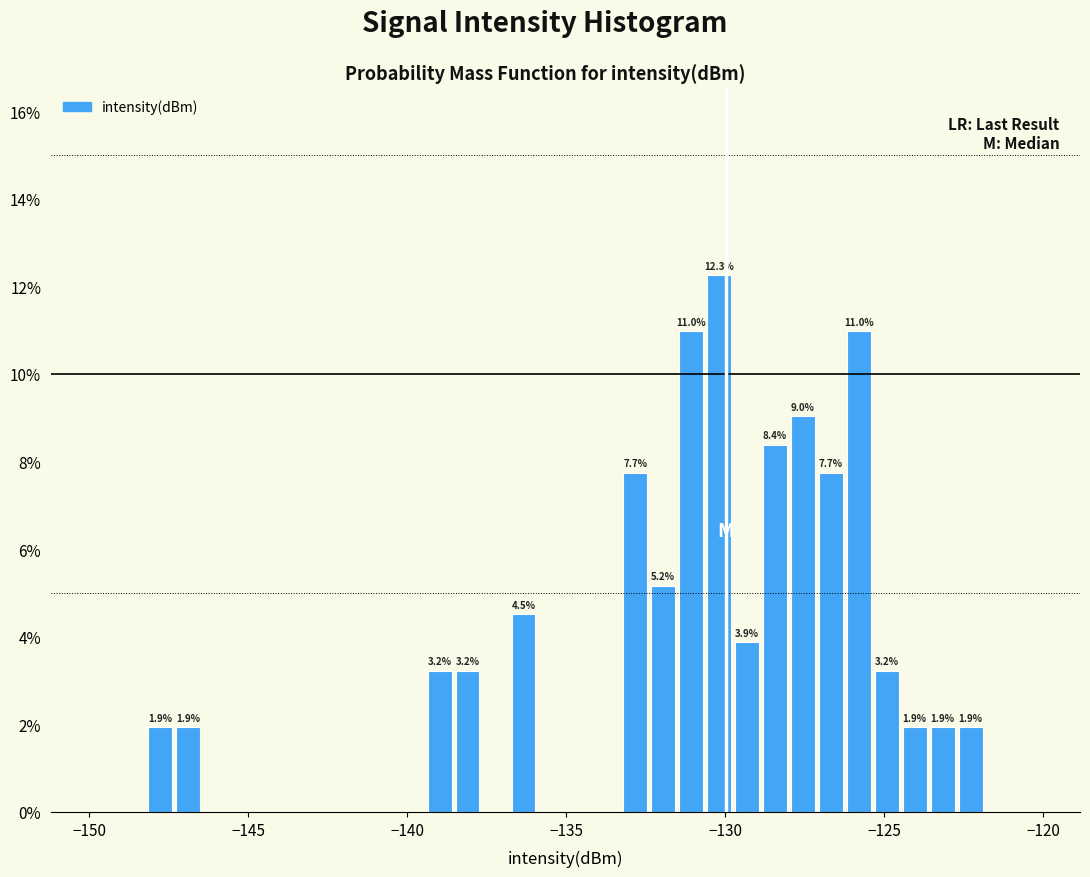

Read against the x-axis, roughly where is the centre of the tallest bar?

-130.0